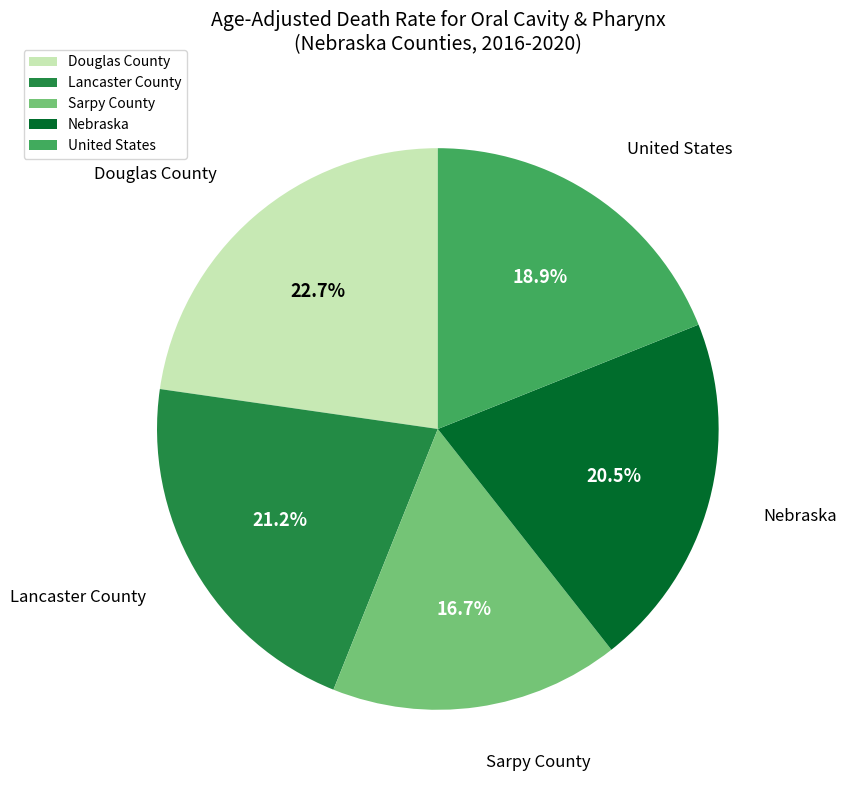

To the nearest percent, what is the difference between the United States and Nebraska slice percentages?

2%